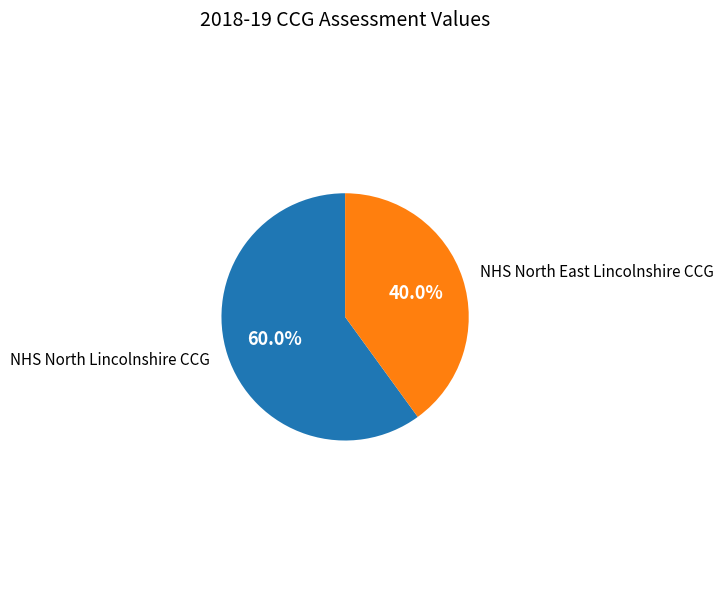

Does any single category account for the majority?

Yes